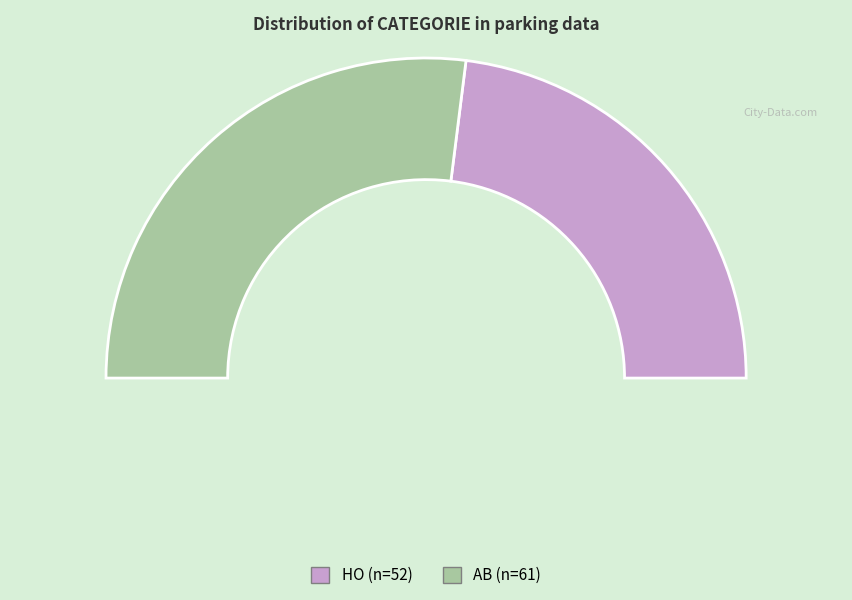

Does HO represent more than half of the total?

No